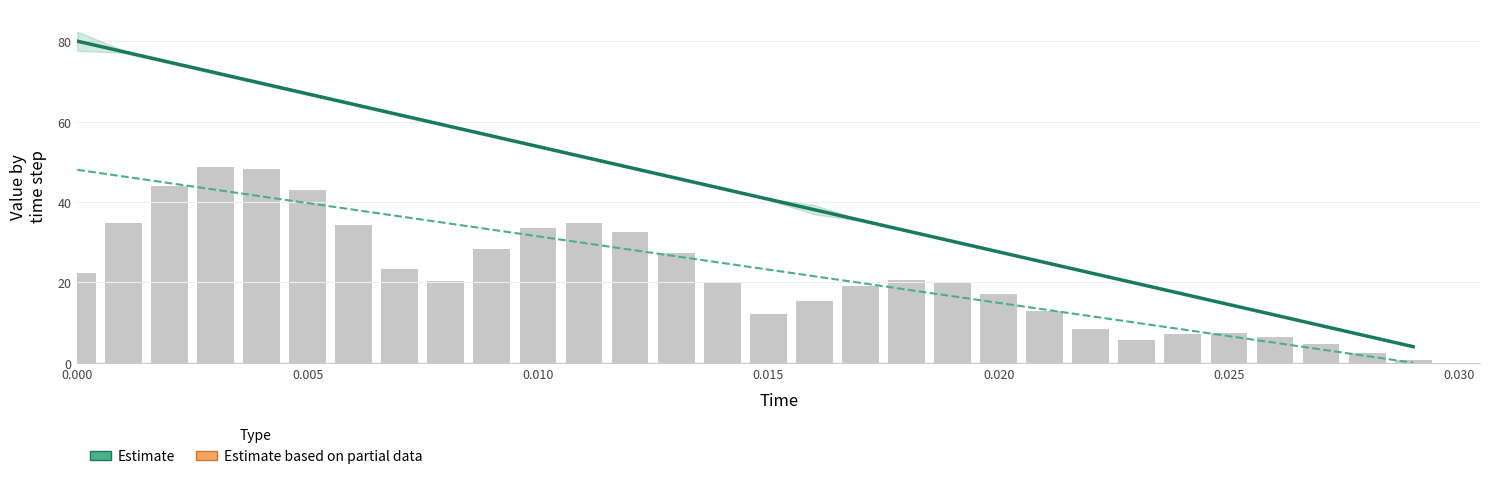

What is the maximum value for actual (raw)?

48.7